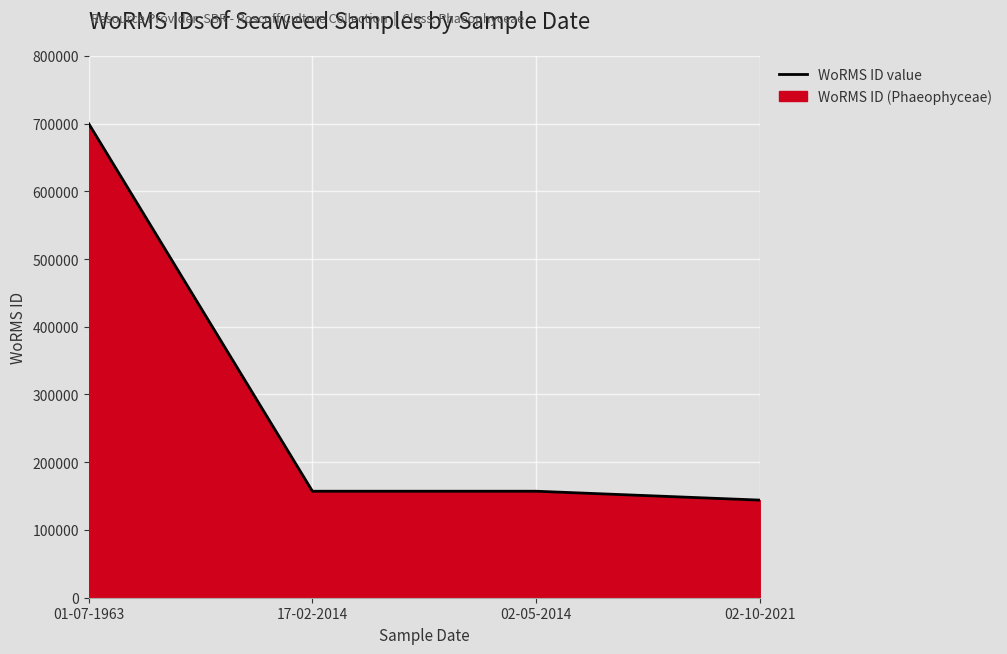

What is the label of the 3rd point from the right?

17-02-2014